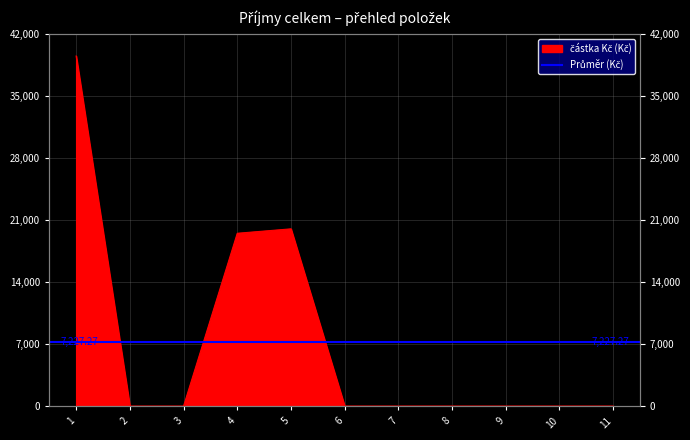

What is the difference between the values at 5 and 7?

20000